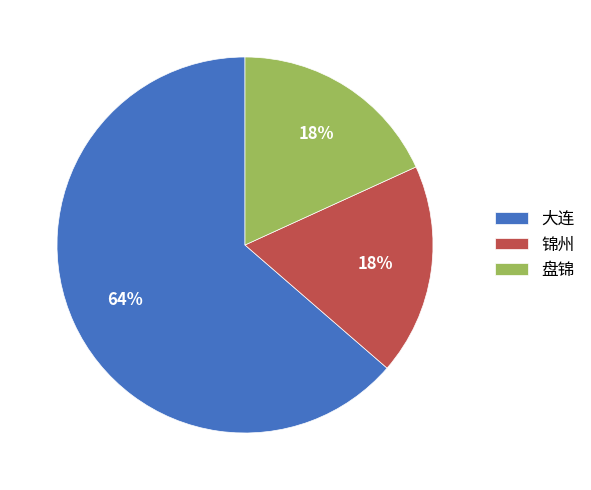

To the nearest percent, what is the combined percentage of 锦州 and 盘锦?

36%